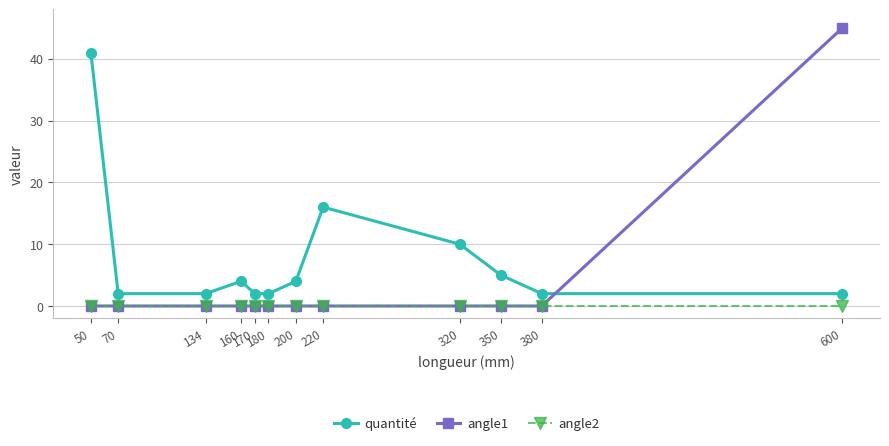

What is the spread (max minus min) of values at 320?

10